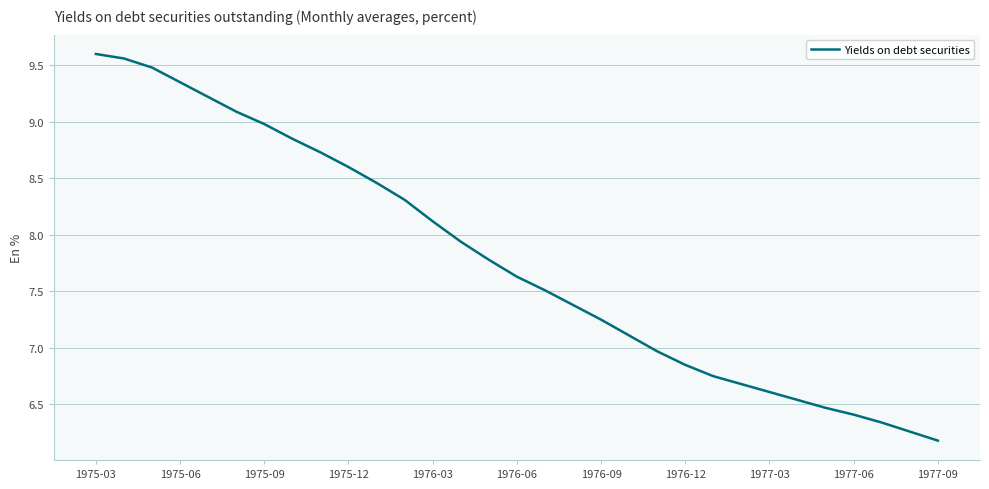

What is the smallest value displayed?

6.2